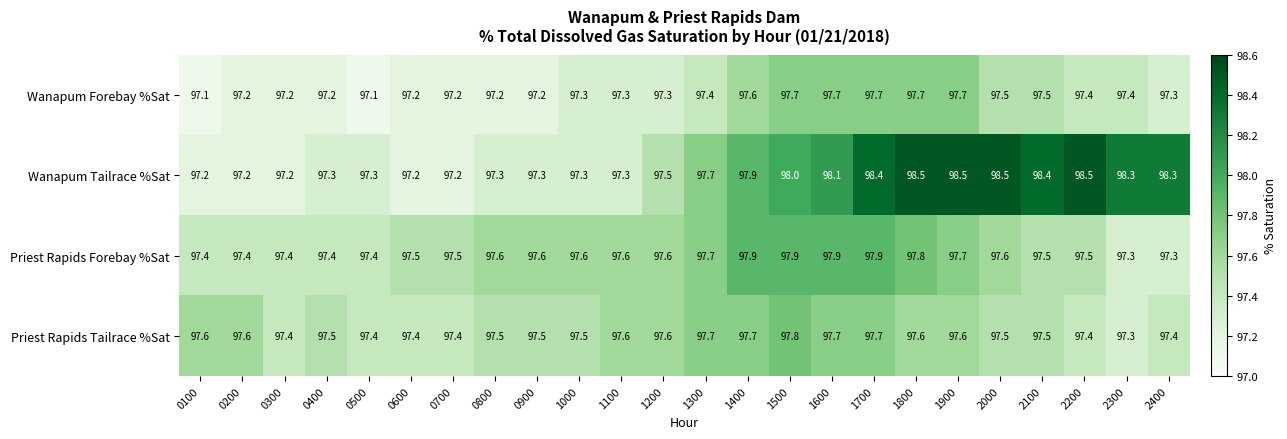

True or false: Priest Rapids Forebay %Sat has a value of 162.7 at 0200.

False